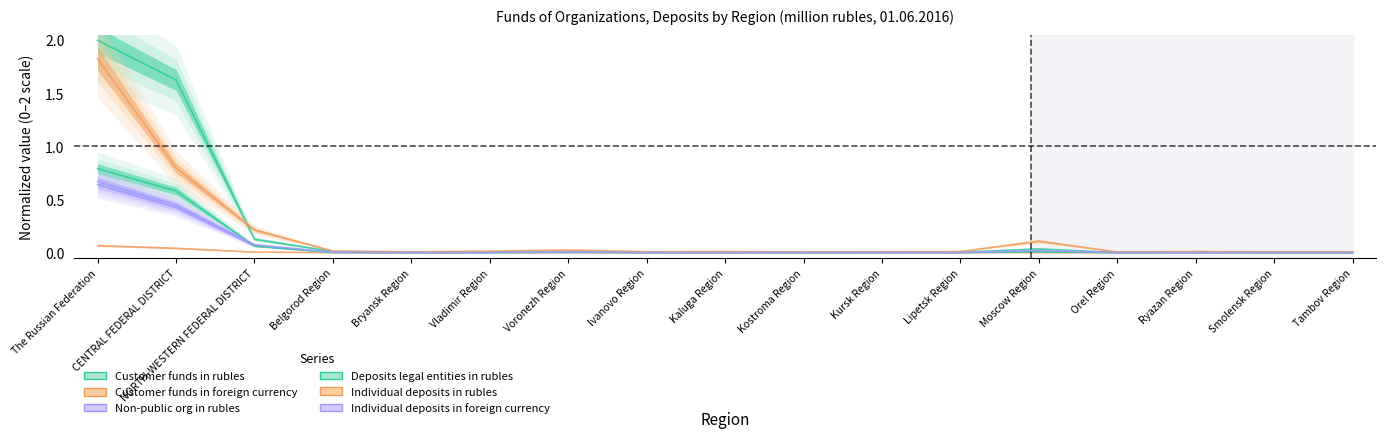

Which category has the lowest value across all series?

Ivanovo Region